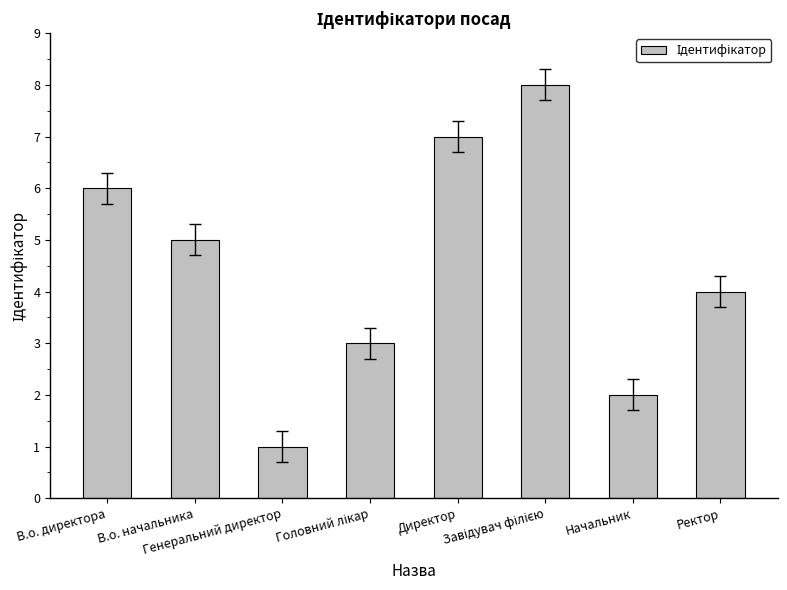

Where does the data first go above 5?

В.о. директора